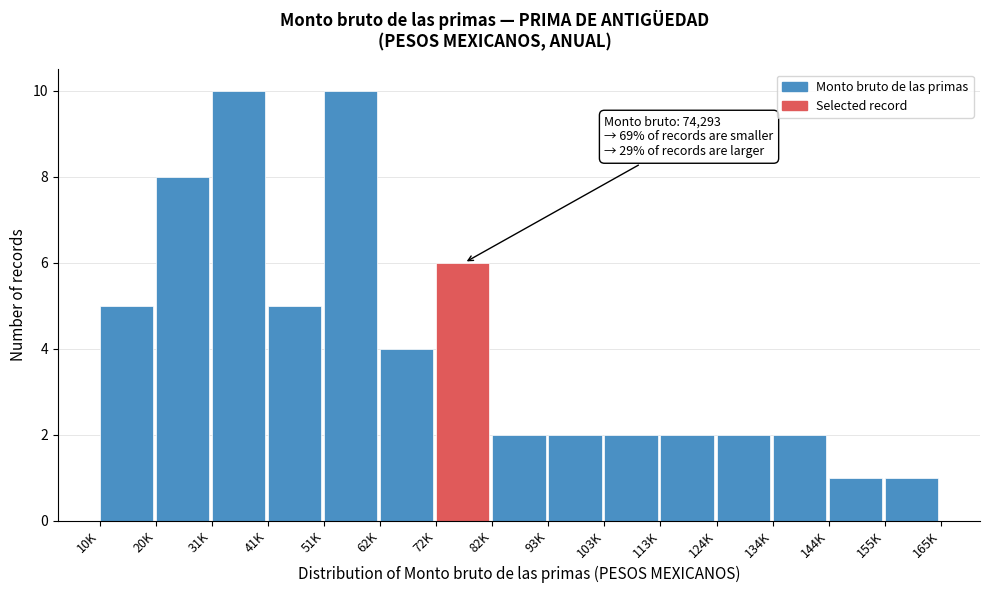

Reading left to right, what are all the values shown in this chart?

10K=5	20K=8	31K=10	41K=5	51K=10	62K=4	72K=6	82K=2	93K=2	103K=2	113K=2	124K=2	134K=2	144K=1	155K=1